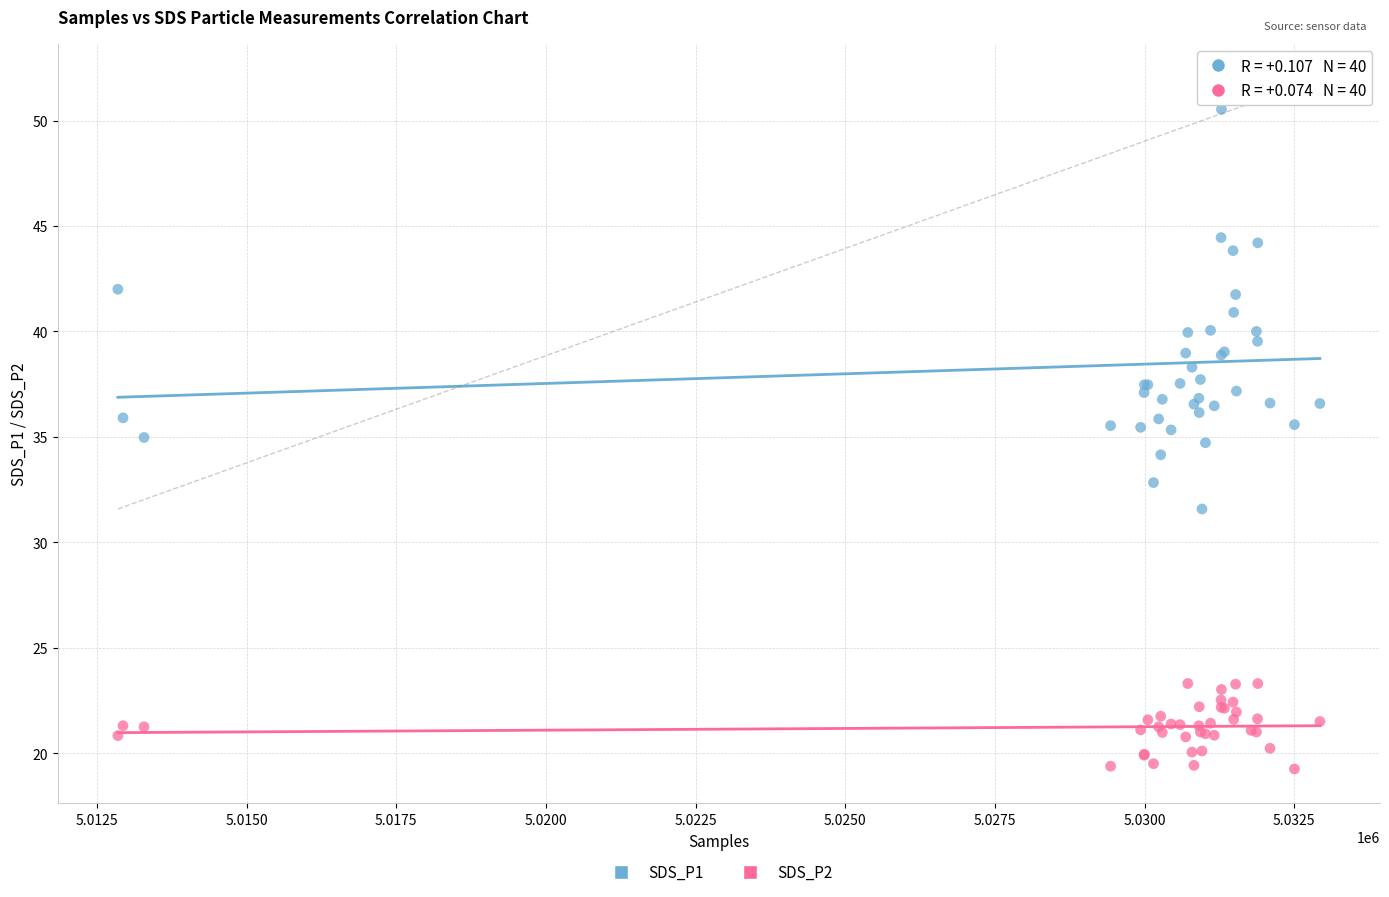

Which series has the largest Y range (max minus min)?

SDS_P1